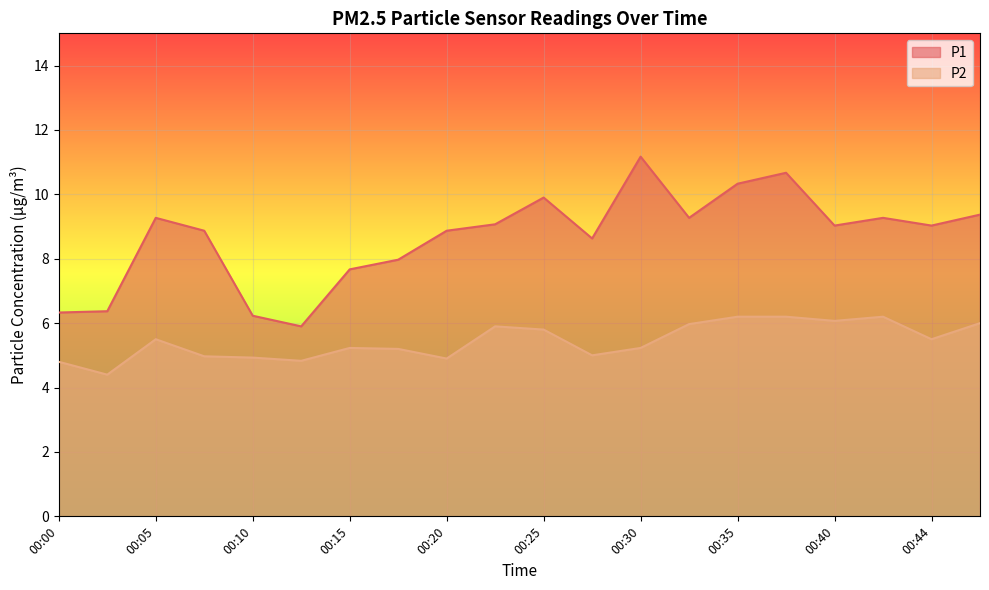

Which series has the largest range (max minus min)?

P1